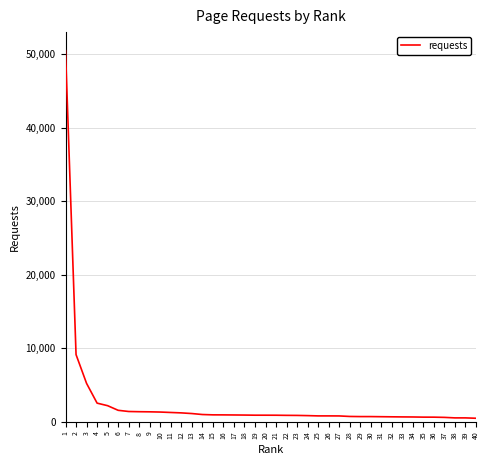

What is the maximum value shown in the chart?

50461